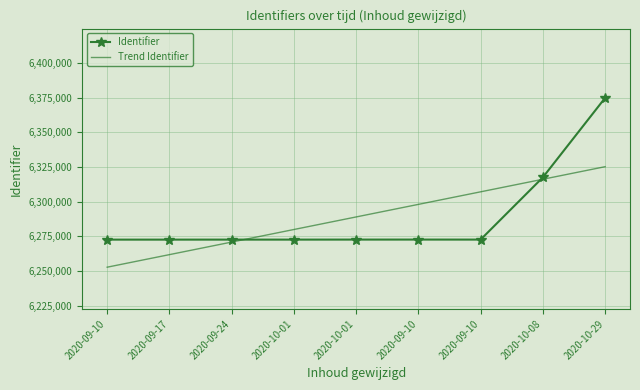

What is the sum of all Trend Identifier values?

56601418.0